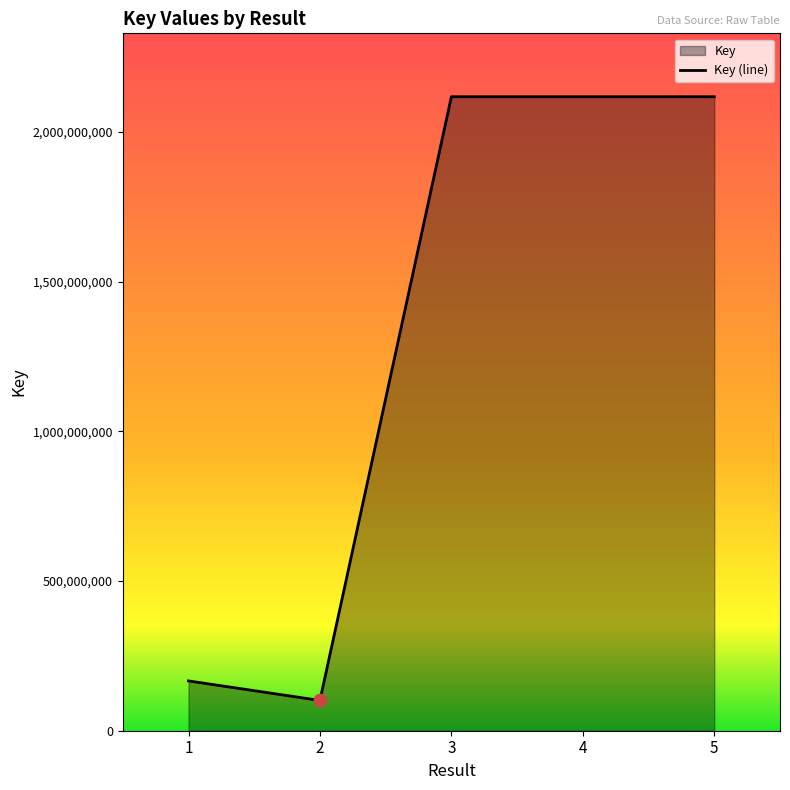

Which has a higher value, 1 or 4?

4